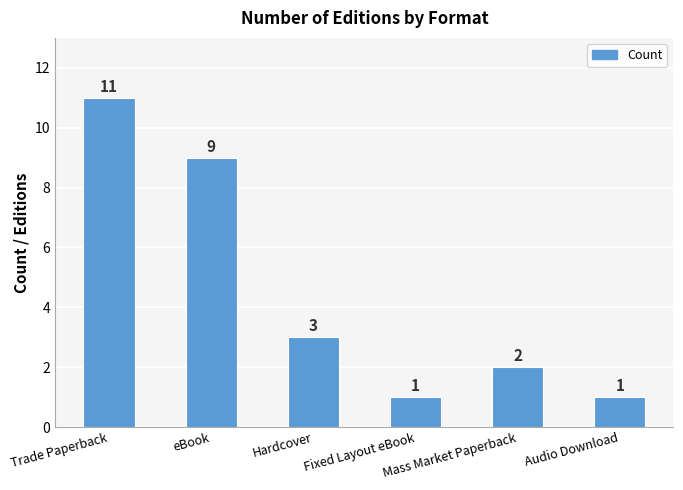

Count the number of categories in the chart.

6